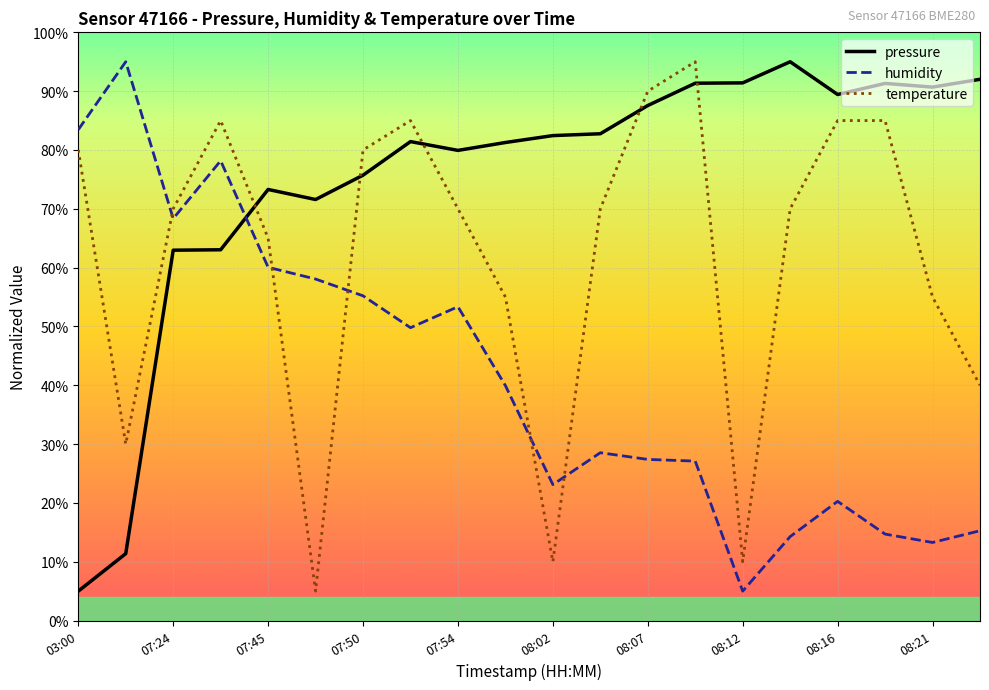

True or false: temperature and humidity cross at least once.

True